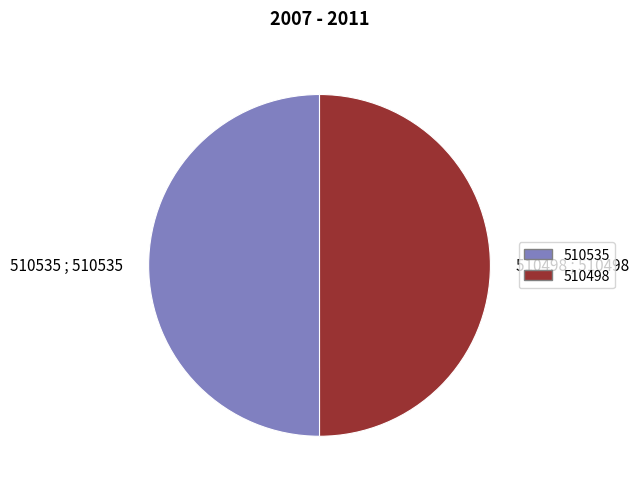

Count the number of slices in the pie.

2